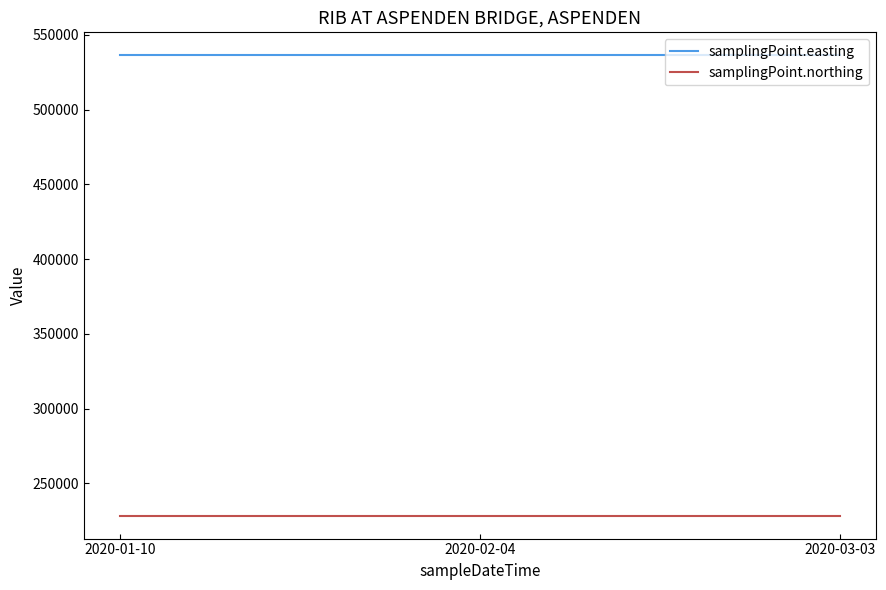

The value of samplingPoint.easting at 2020-02-04 is 904683. True or false?

False